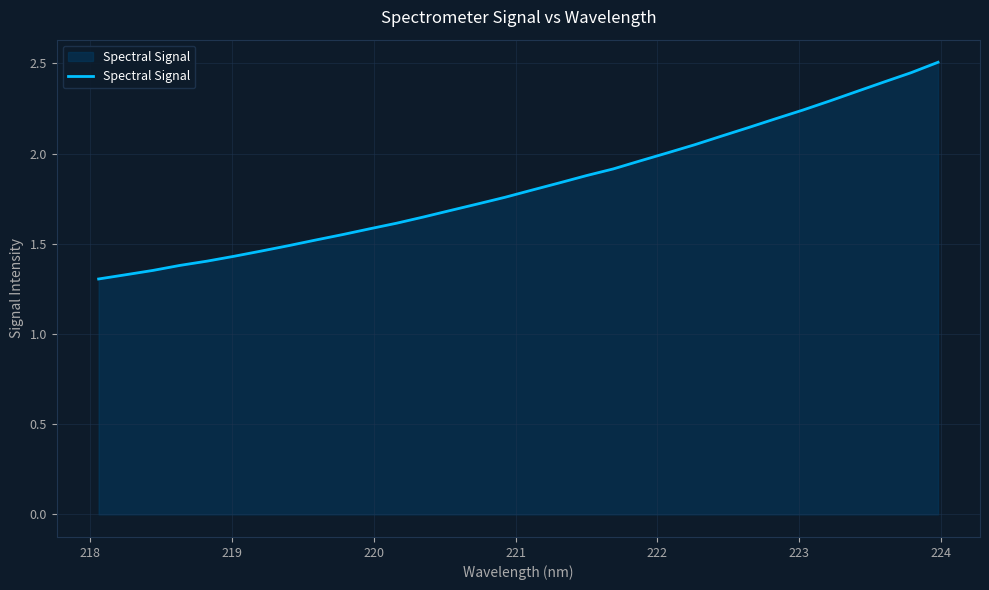

What is the difference between the maximum and minimum values?

1.2